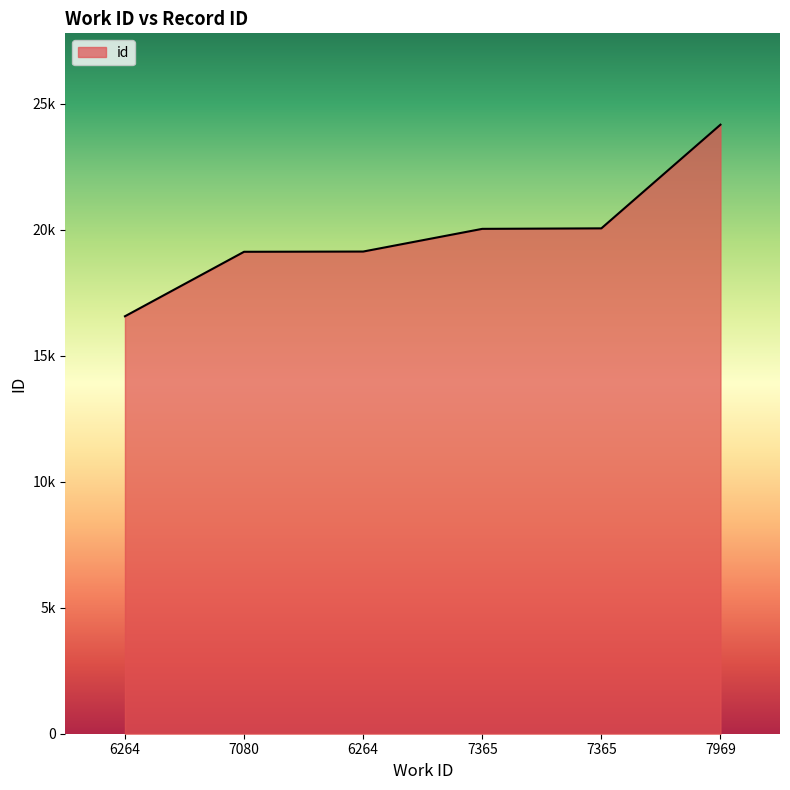

Is this an area chart (filled region under the line)?

Yes